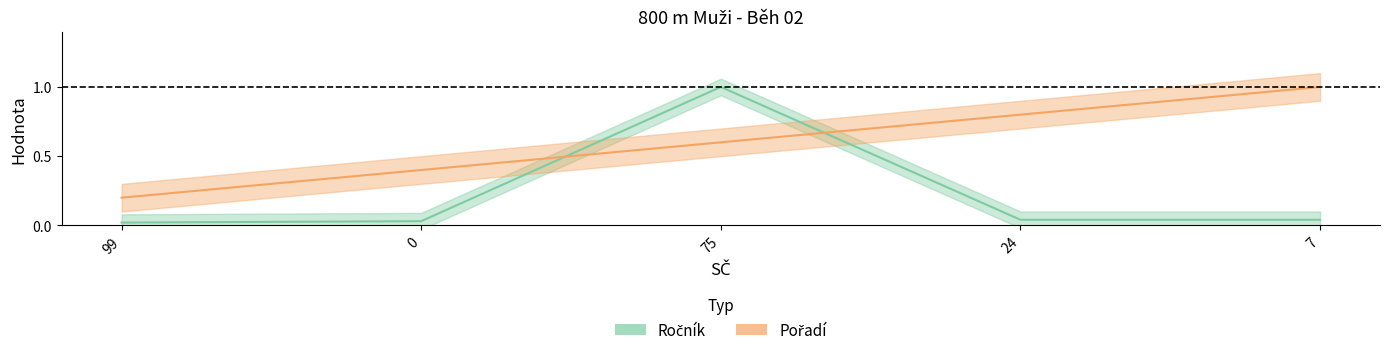

How many times do Pořadí and Ročník cross each other?

2